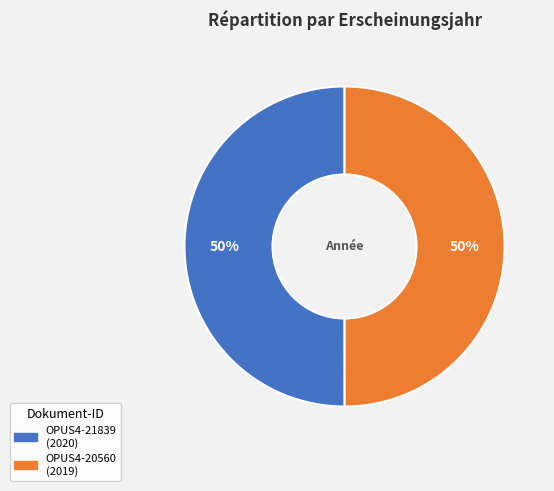

Is it true that OPUS4-21839 is 37% of the pie?

False